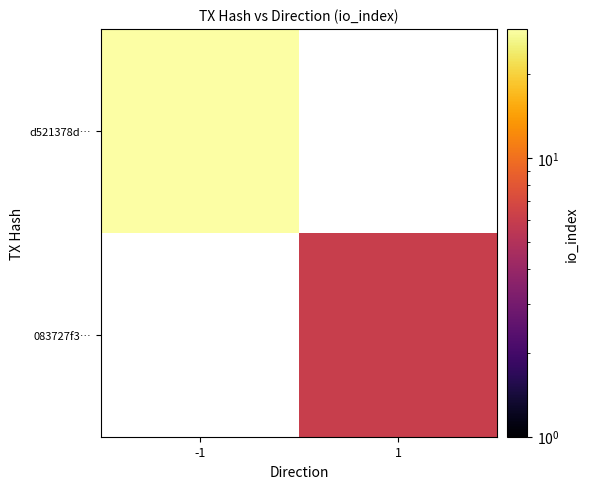

Which label corresponds to the smallest value in the chart?

1